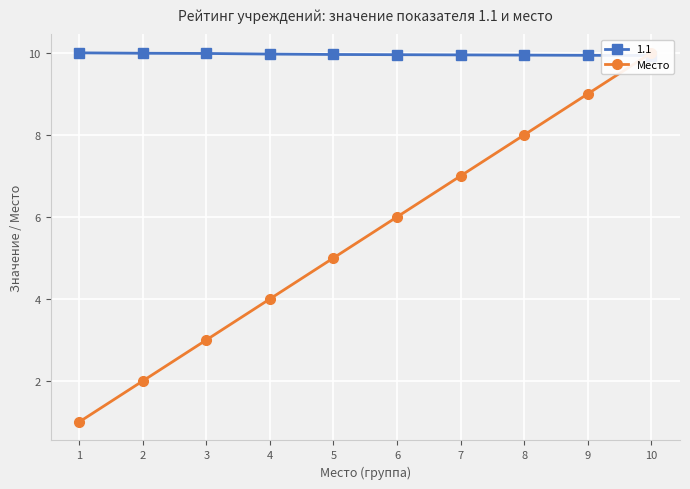

Reading right to left, extract all data points from this chart.

10	9	8	7	6	5	4	3	2	1